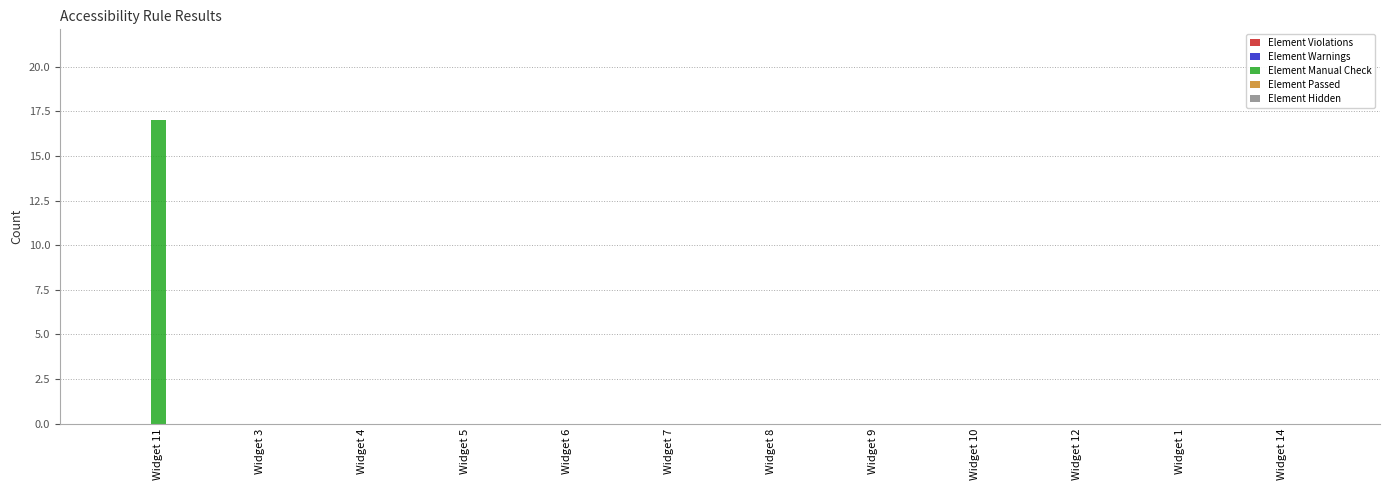

Which label corresponds to the largest value in the chart?

Widget 11